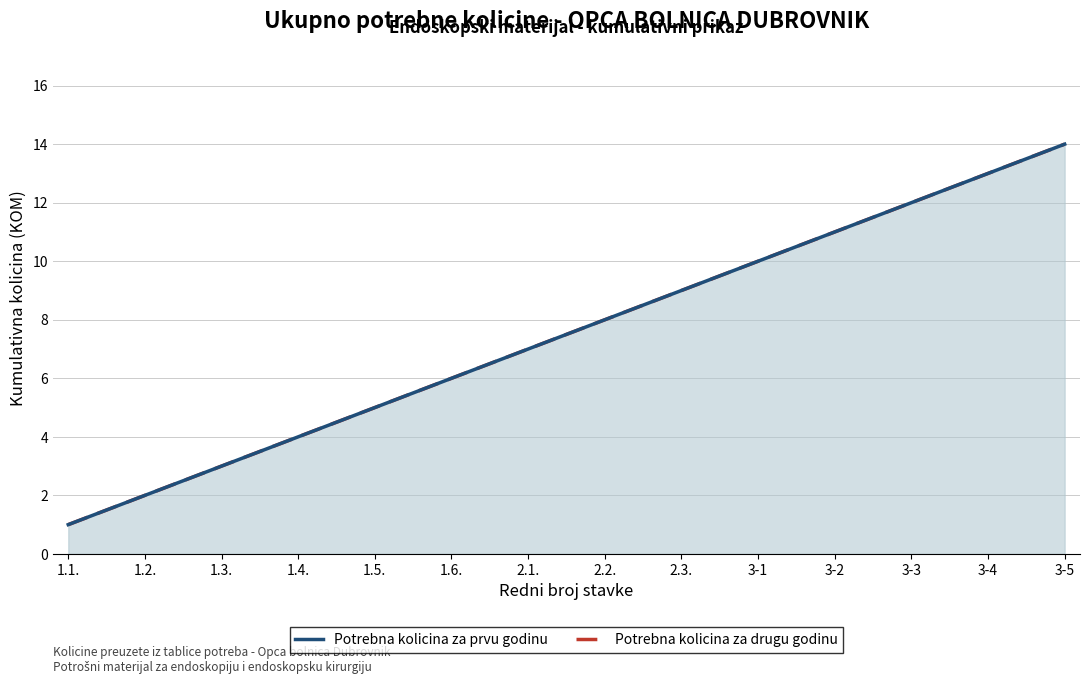

What is the label of the 1st point from the left?

1.1.